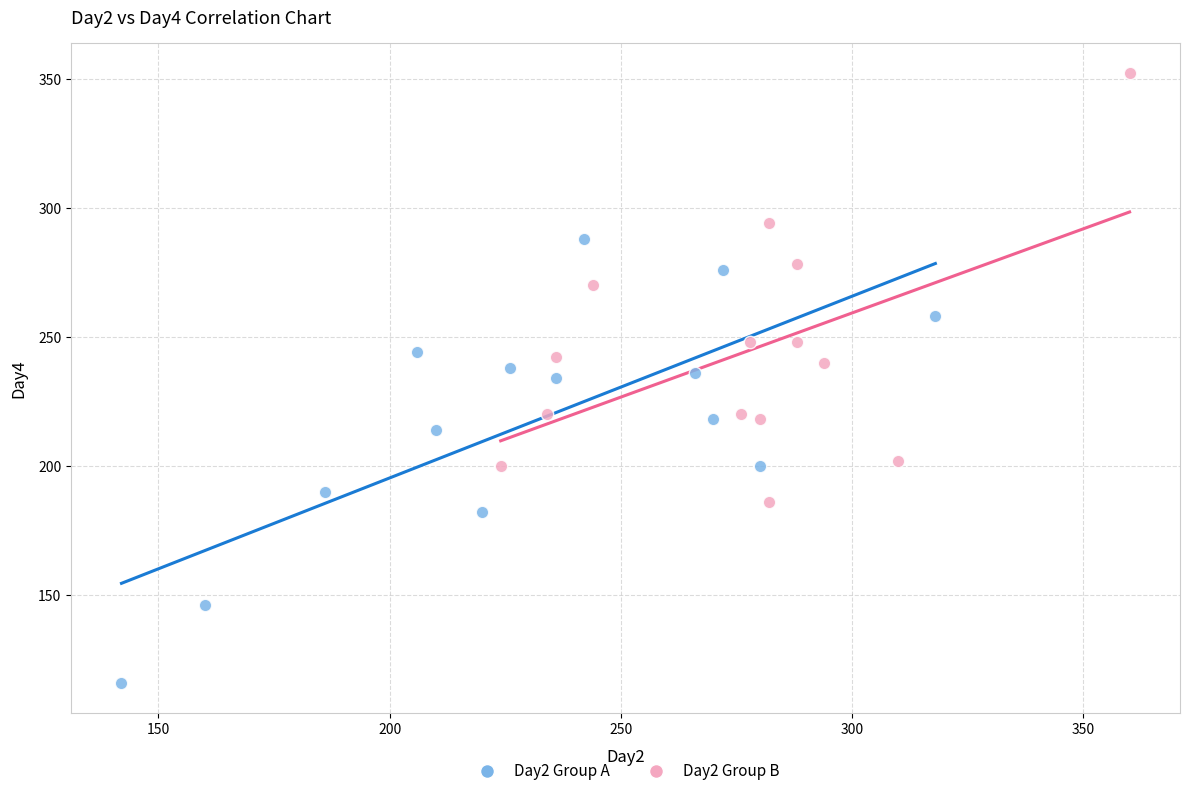

Which series contains the lowest Y value?

Day2 Group A